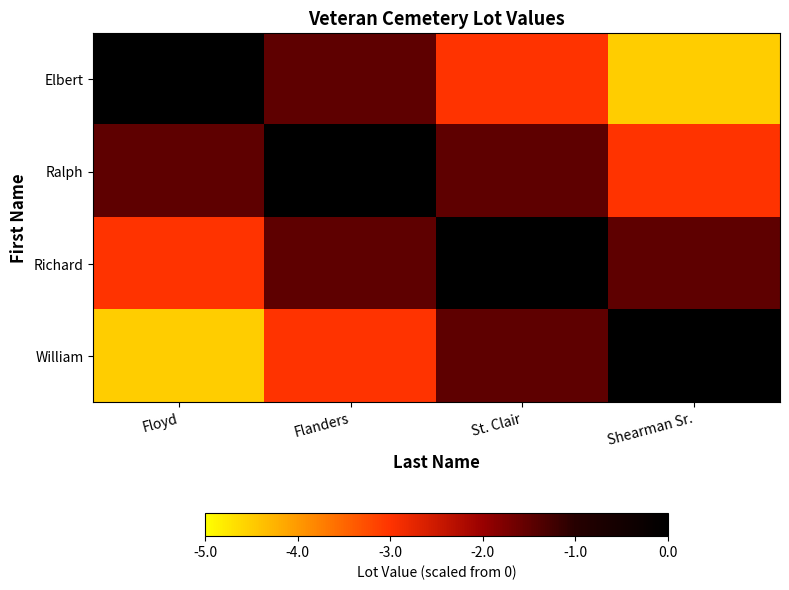

Which series has the largest total across all categories?

Ralph